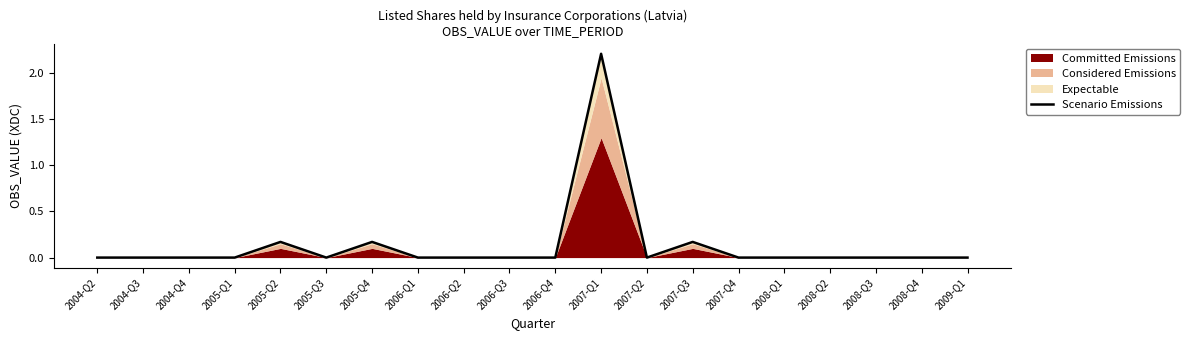

Reading left to right, list all the values displayed in this chart.

2004-Q2=0.0	2004-Q3=0.0	2004-Q4=0.0	2005-Q1=0.0	2005-Q2=0.2	2005-Q3=0.0	2005-Q4=0.2	2006-Q1=0.0	2006-Q2=0.0	2006-Q3=0.0	2006-Q4=0.0	2007-Q1=2.2	2007-Q2=0.0	2007-Q3=0.2	2007-Q4=0.0	2008-Q1=0.0	2008-Q2=0.0	2008-Q3=0.0	2008-Q4=0.0	2009-Q1=0.0